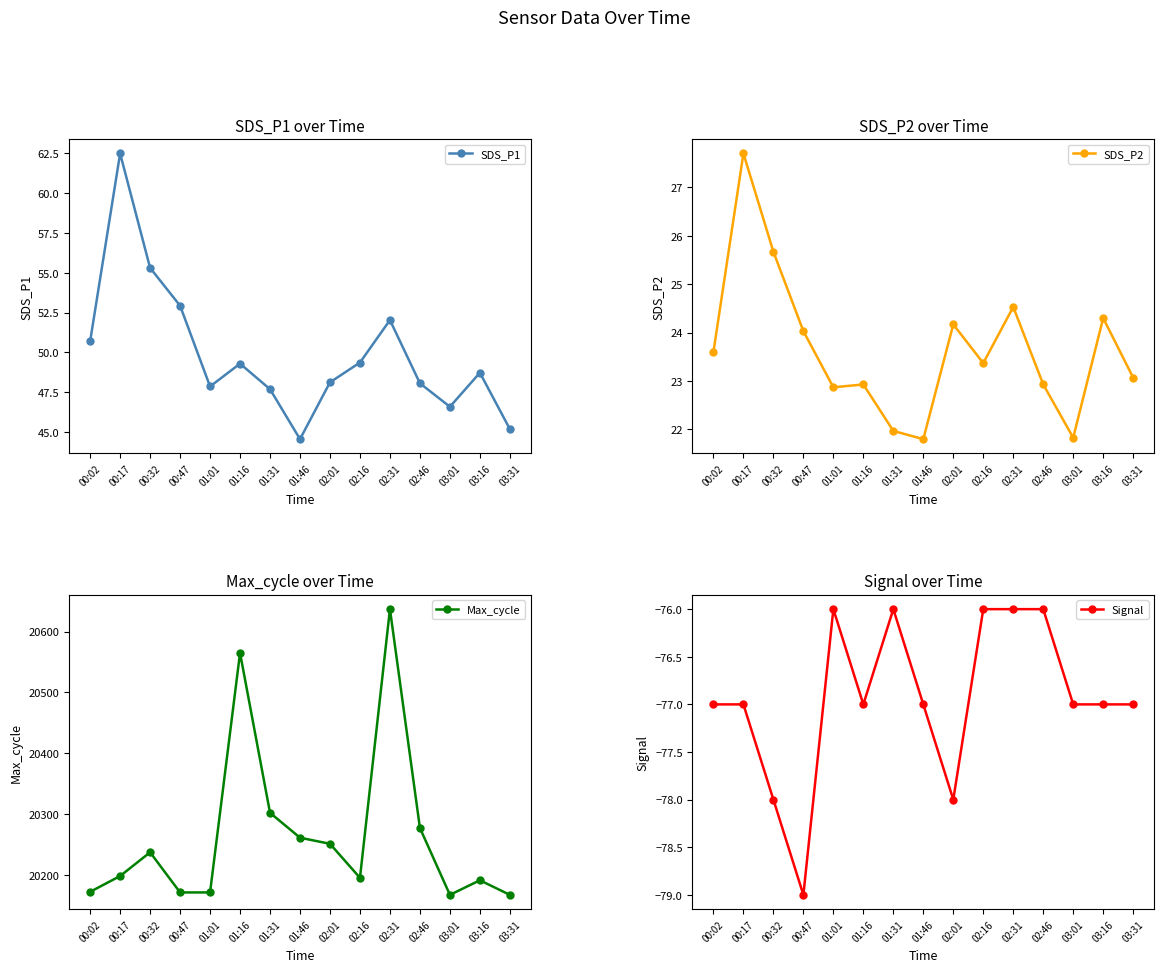

What is the total value across all series at 00:47?

20169.0